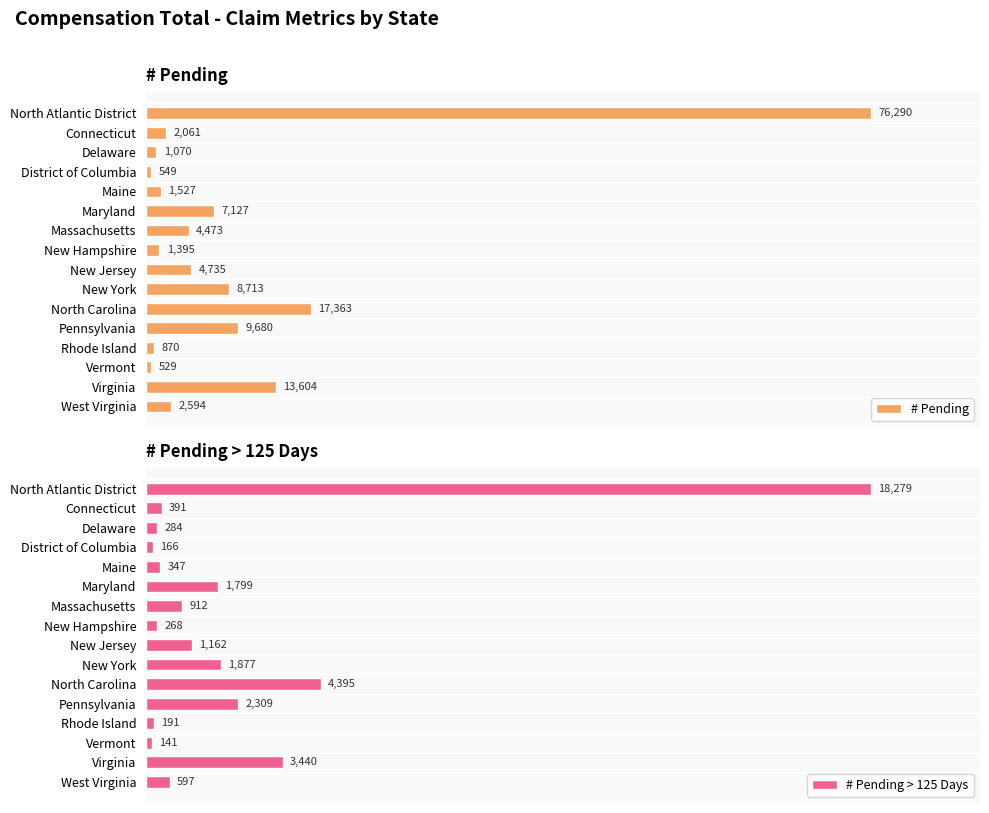

What is the sum of all # Pending values?

152580